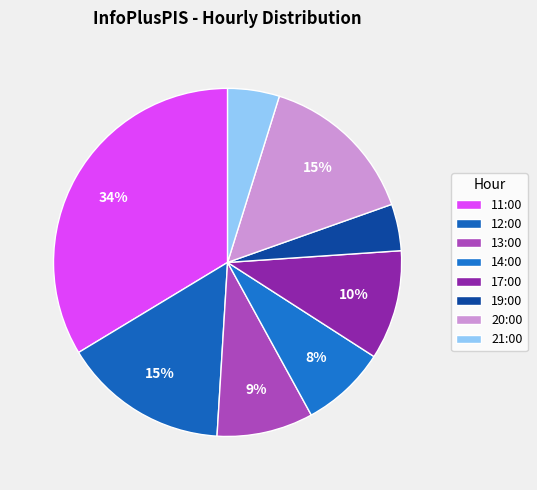

How many slices are in this pie chart?

8